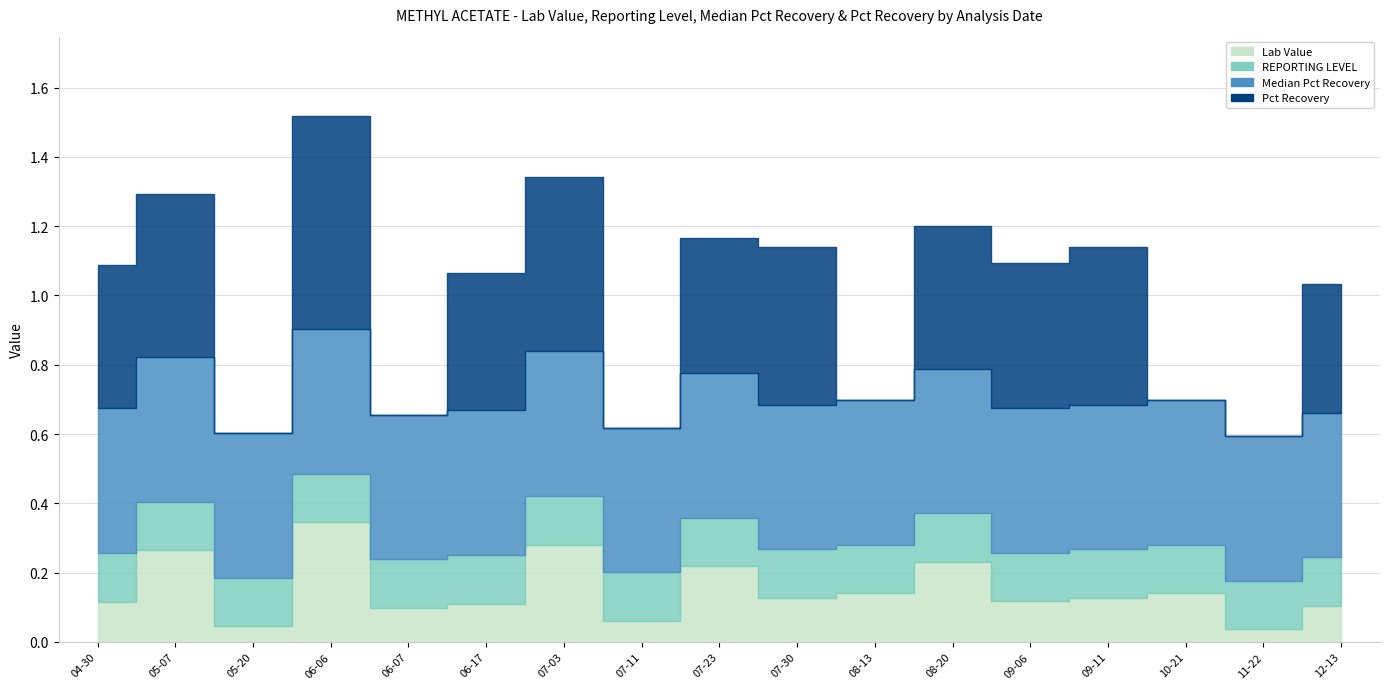

Count the number of data series in this chart.

4